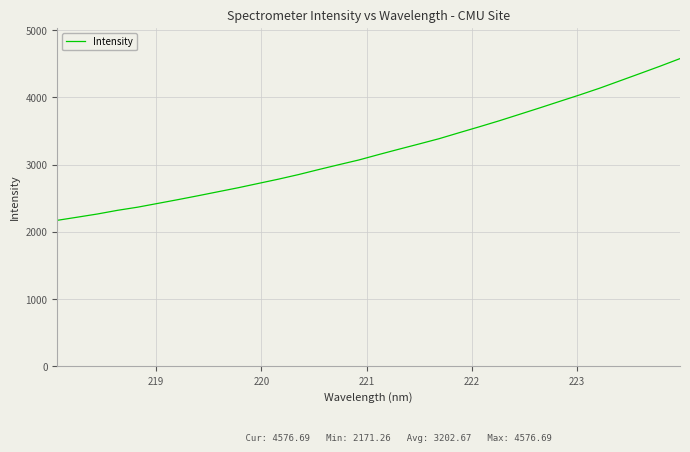

What is the maximum value shown in the chart?

4576.7